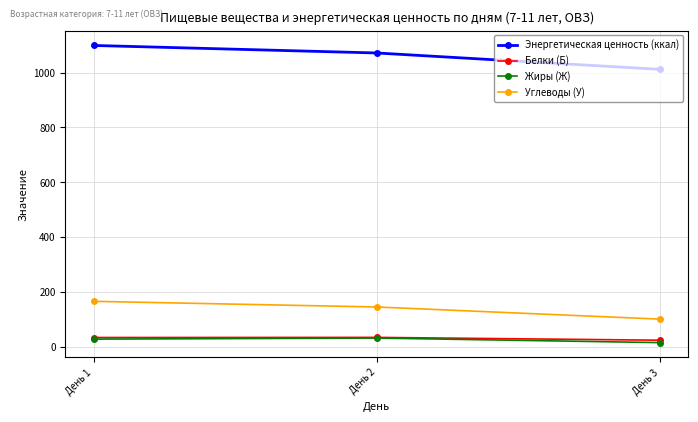

What is the minimum value for Энергетическая ценность (ккал)?

1011.5